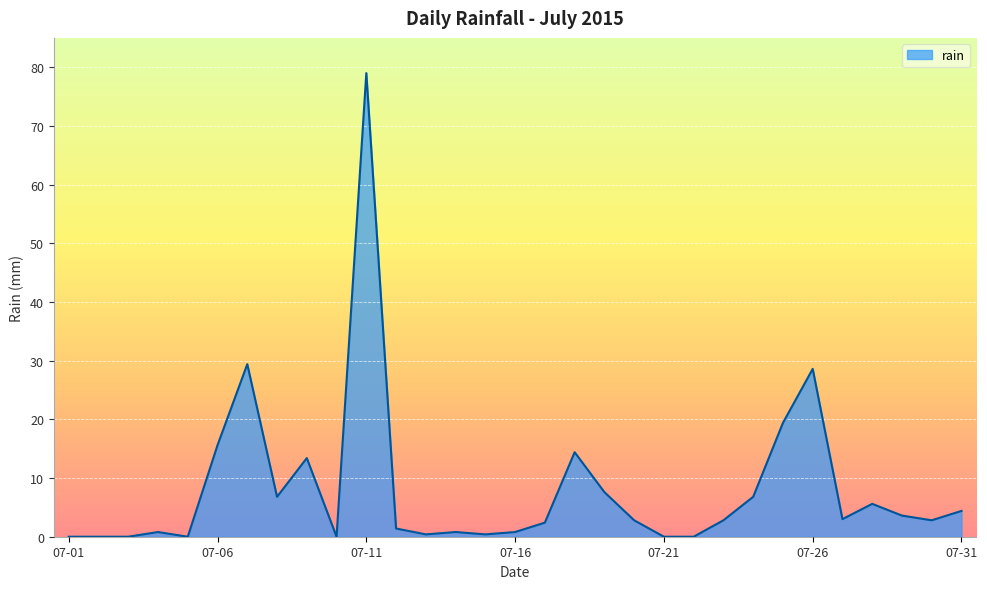

What is the difference between the maximum and minimum values?

79.0